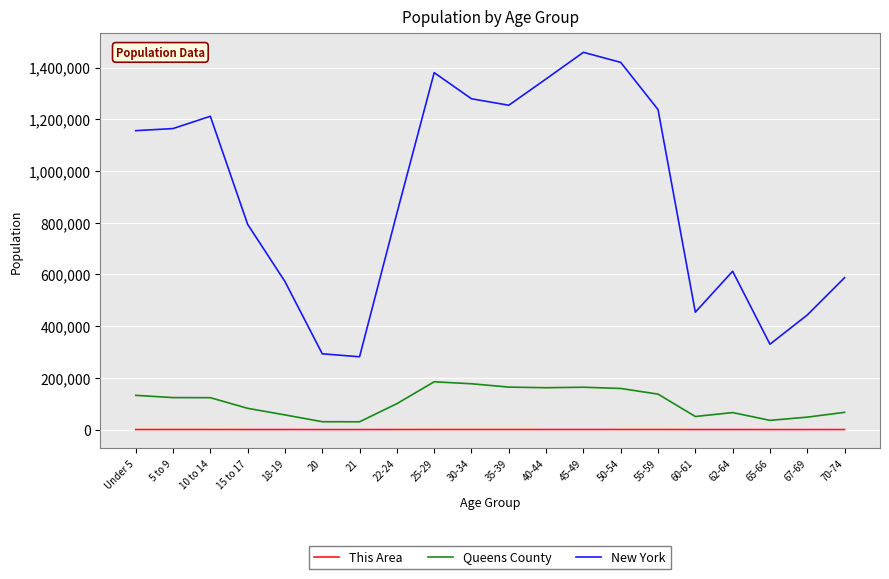

How many distinct data groups are displayed?

3